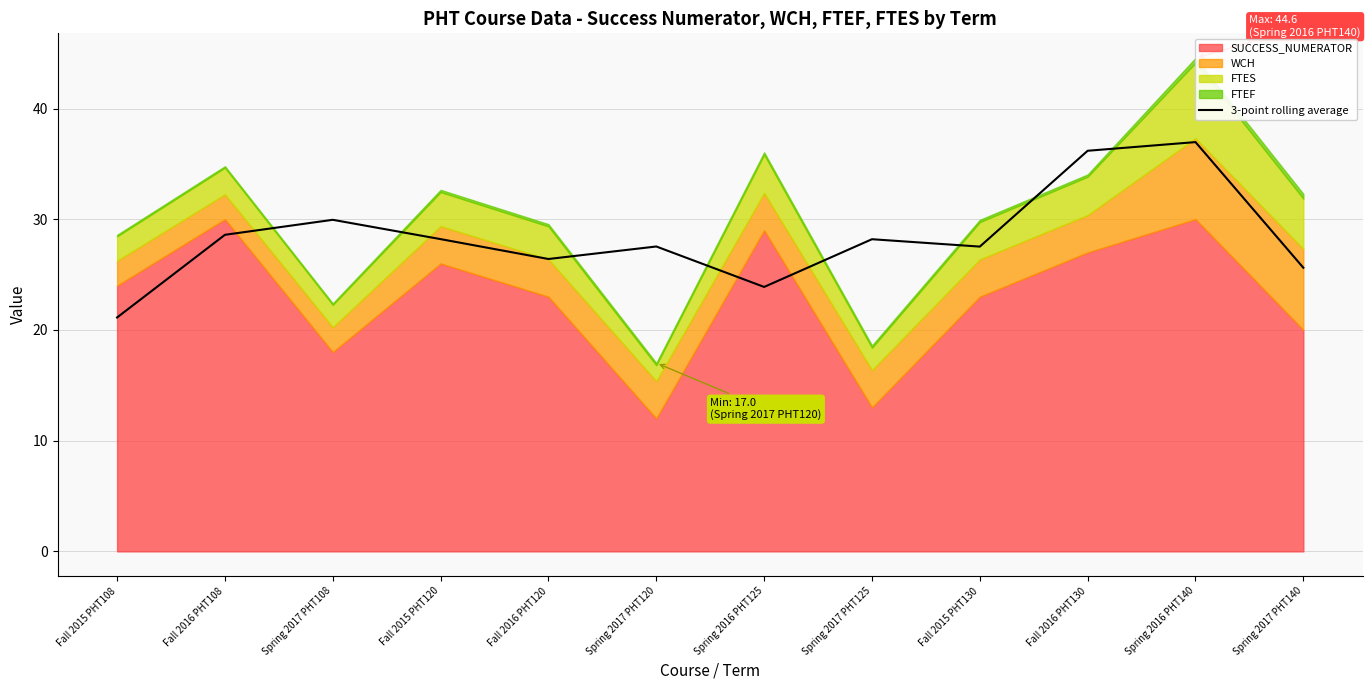

Is it true that 3-point rolling average equals 28.6 at Fall 2016 PHT108?

True